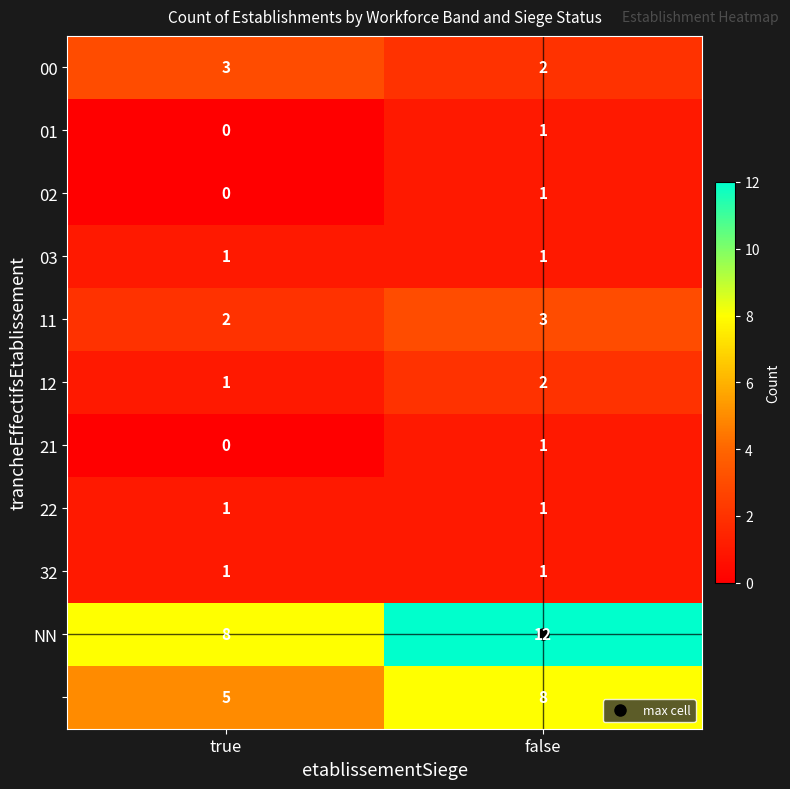

Which label corresponds to the largest value in the chart?

false